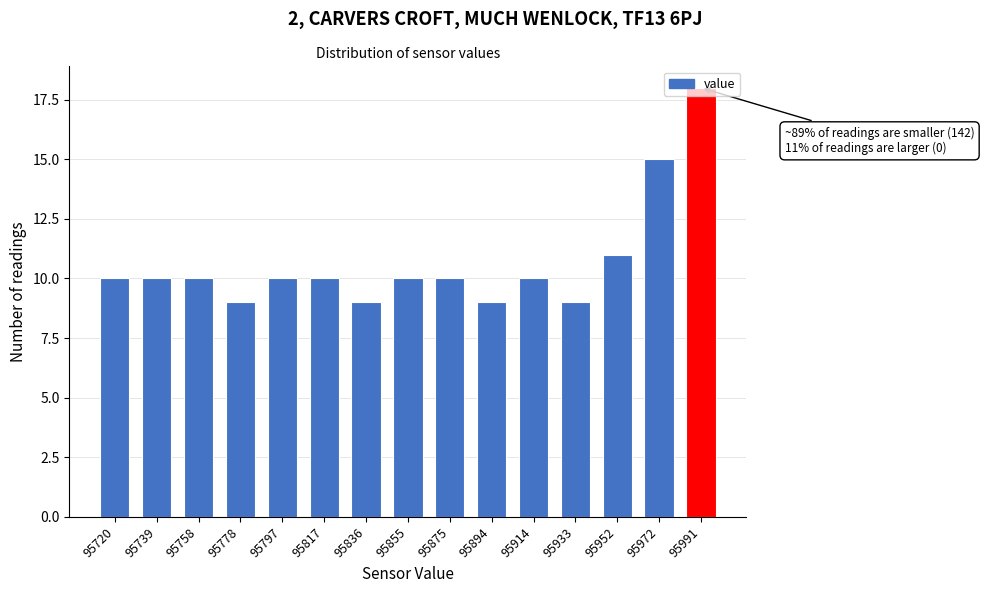

Which has a higher value, 95952 or 95972?

95972